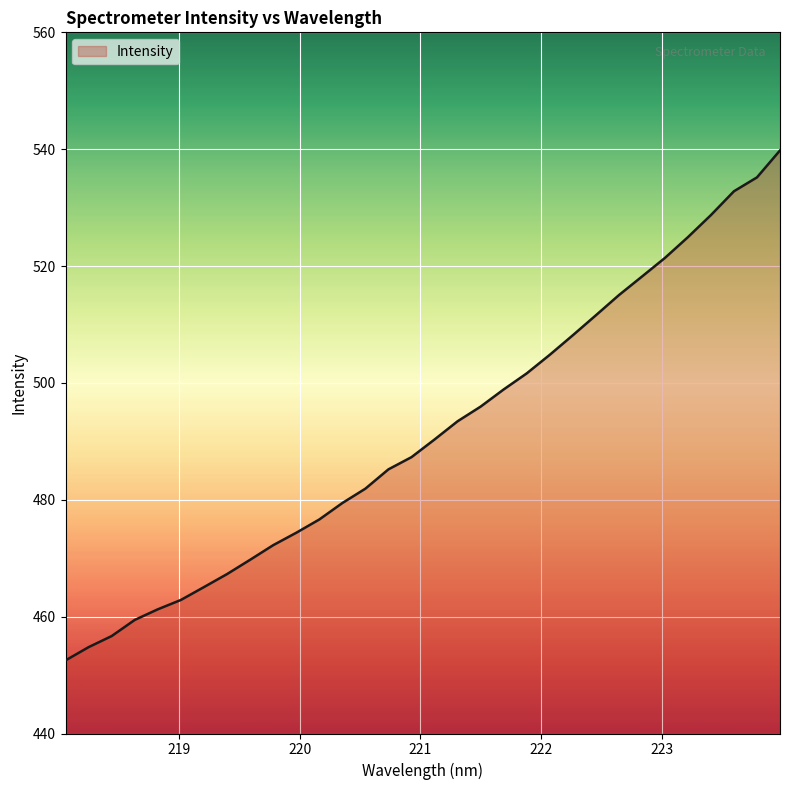

What is the greatest value displayed?

539.8